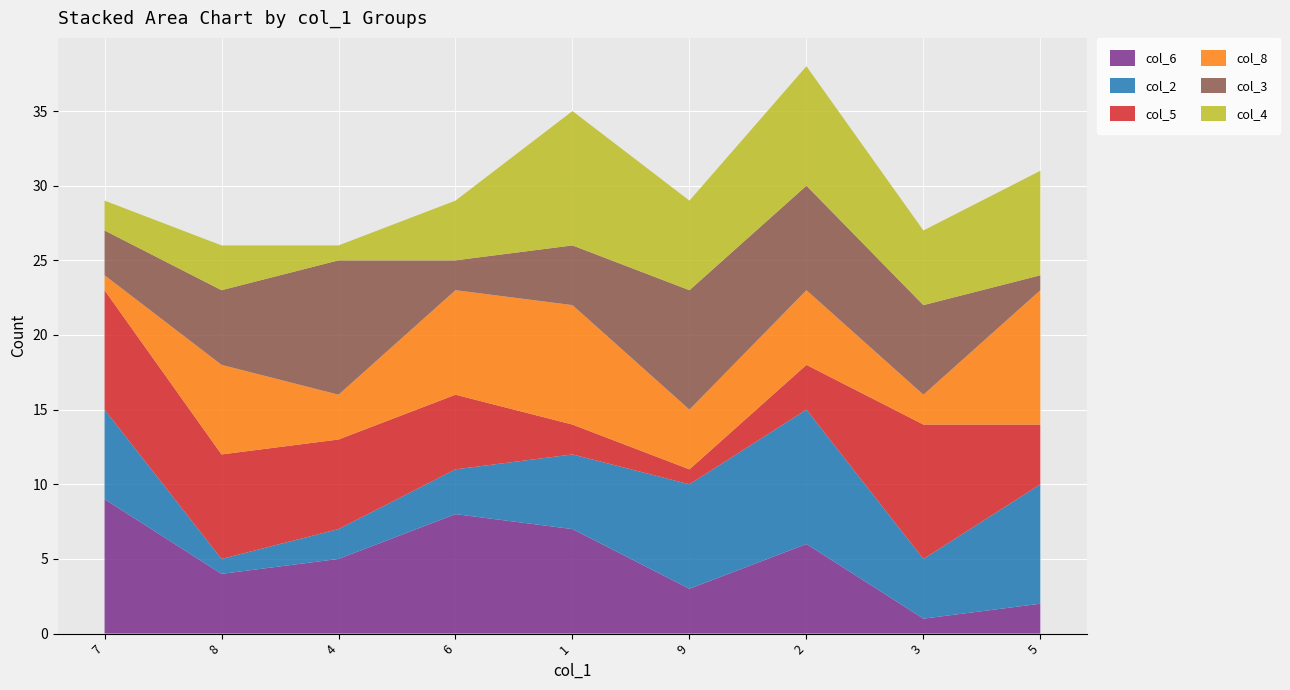

Reading left to right, extract all data points from this chart.

col_6: 7=9	8=4	4=5	6=8	1=7	9=3	2=6	3=1	5=2
col_2: 7=6	8=1	4=2	6=3	1=5	9=7	2=9	3=4	5=8
col_5: 7=8	8=7	4=6	6=5	1=2	9=1	2=3	3=9	5=4
col_8: 7=1	8=6	4=3	6=7	1=8	9=4	2=5	3=2	5=9
col_3: 7=3	8=5	4=9	6=2	1=4	9=8	2=7	3=6	5=1
col_4: 7=2	8=3	4=1	6=4	1=9	9=6	2=8	3=5	5=7